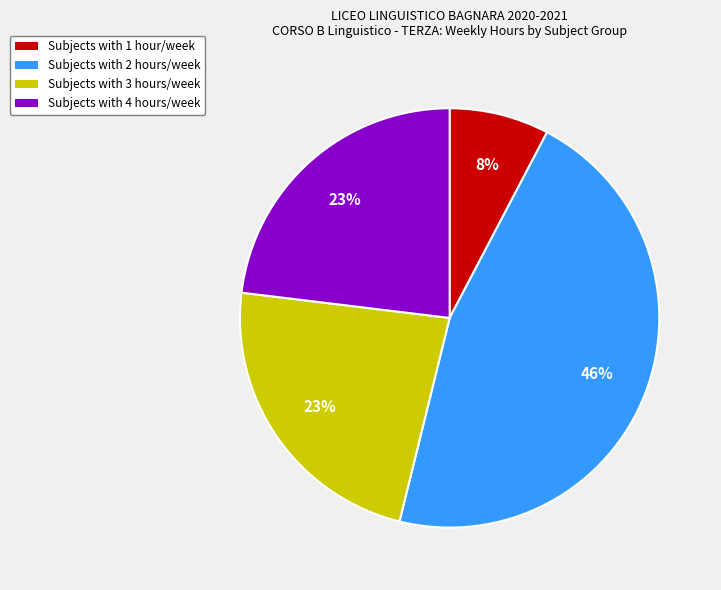

To the nearest percent, what is the difference between the largest and smallest slice percentages?

38%